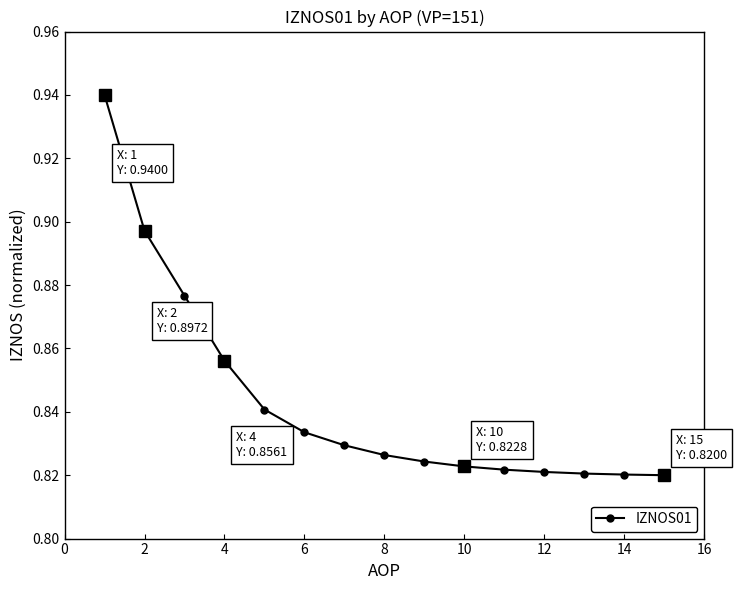

How many values are between 0 and 1?

15